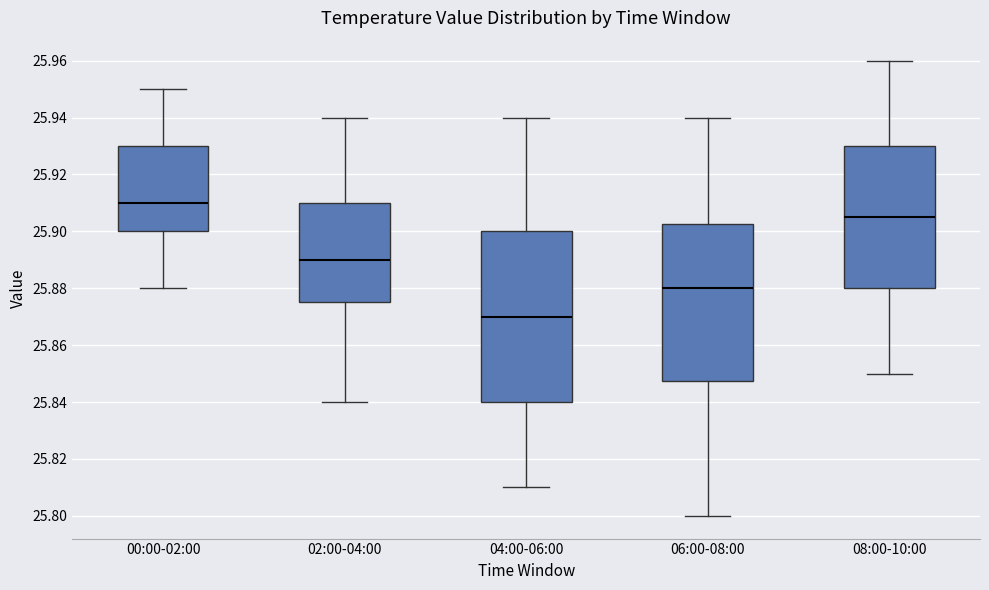

Reading left to right, transcribe this box plot: for each box, give where its median line is, the range the box spans, and where its two whiskers end, as read against the y-axis. The values are not printed on the chart, so give them approximately, as read against the axis.

00:00-02:00: median 25.910, box 25.900 to 25.930, whiskers 25.880 to 25.950
02:00-04:00: median 25.890, box 25.876 to 25.910, whiskers 25.840 to 25.940
04:00-06:00: median 25.870, box 25.840 to 25.900, whiskers 25.810 to 25.940
06:00-08:00: median 25.880, box 25.848 to 25.902, whiskers 25.800 to 25.940
08:00-10:00: median 25.906, box 25.880 to 25.930, whiskers 25.850 to 25.960